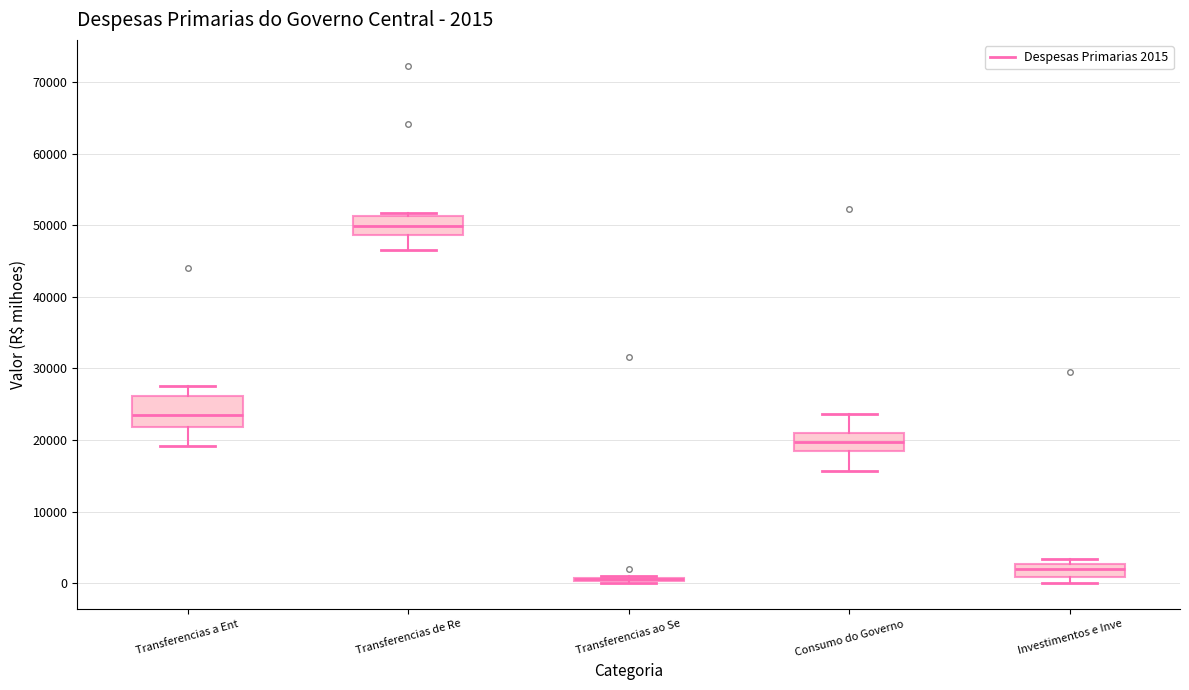

Which box is the tallest, from its lower edge to its upper edge?

Transferencias a Ent